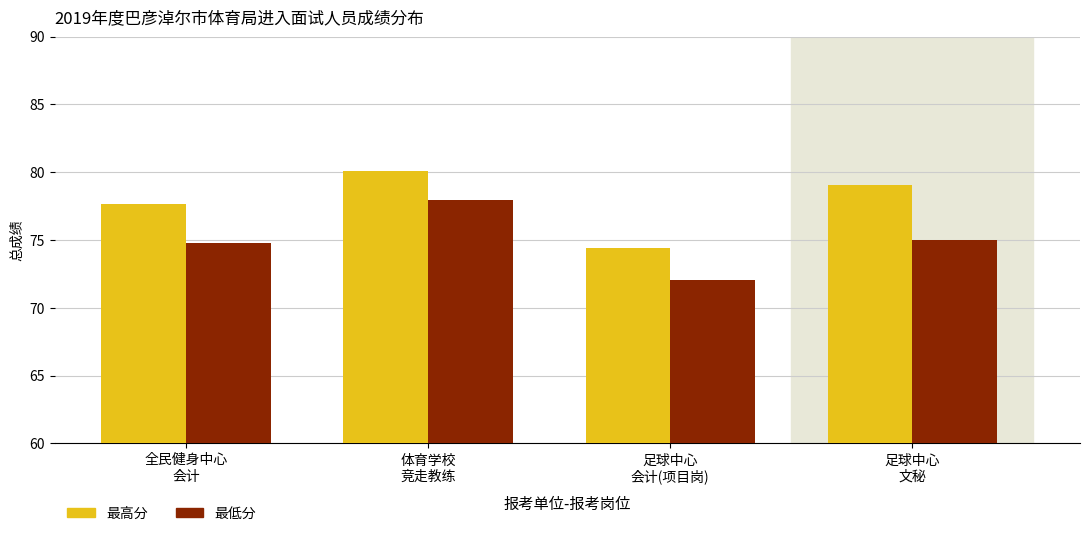

Reading left to right, extract all data points from this chart.

最高分: 全民健身中心
会计=77.6	体育学校
竞走教练=80.1	足球中心
会计(项目岗)=74.4	足球中心
文秘=79.1
最低分: 全民健身中心
会计=74.8	体育学校
竞走教练=78.0	足球中心
会计(项目岗)=72.0	足球中心
文秘=75.0